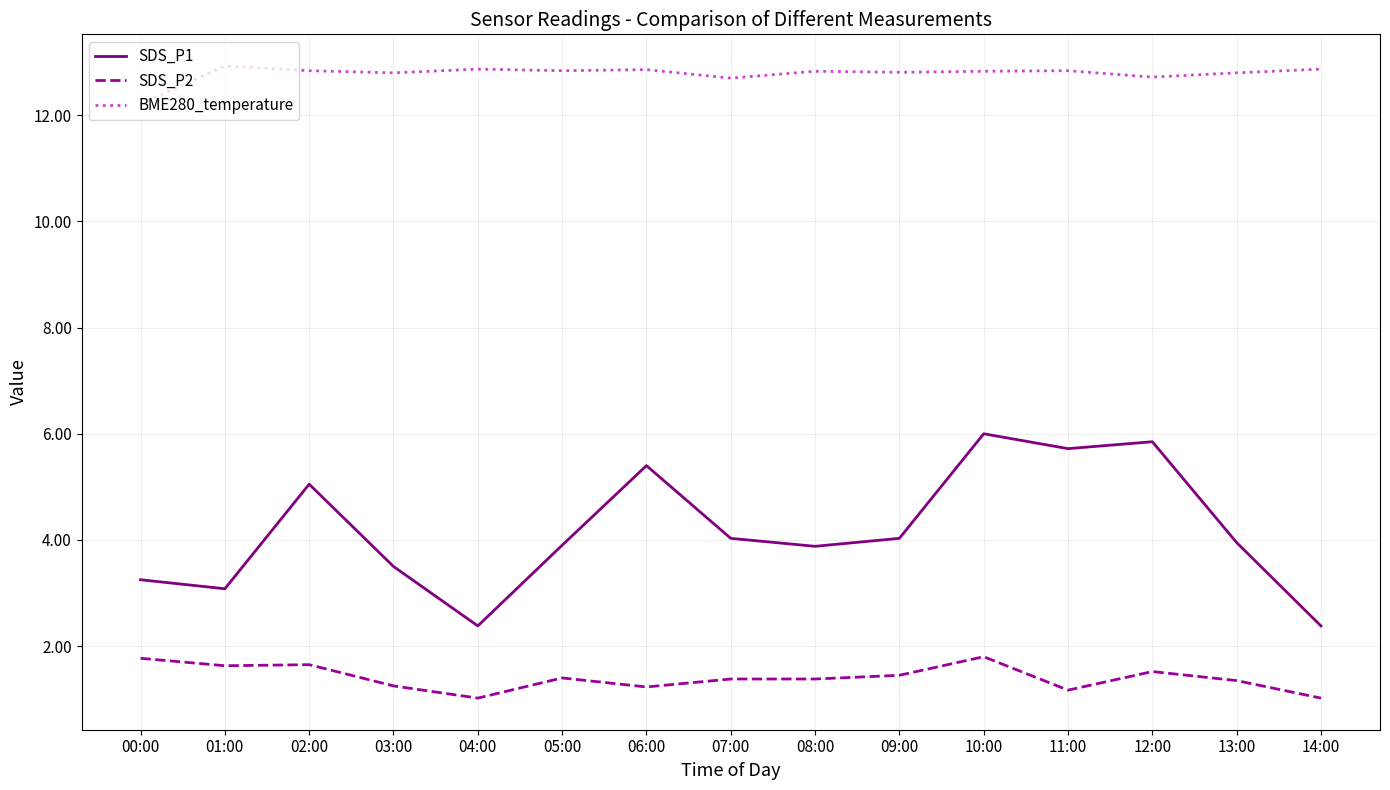

How many lines are shown in the chart?

3